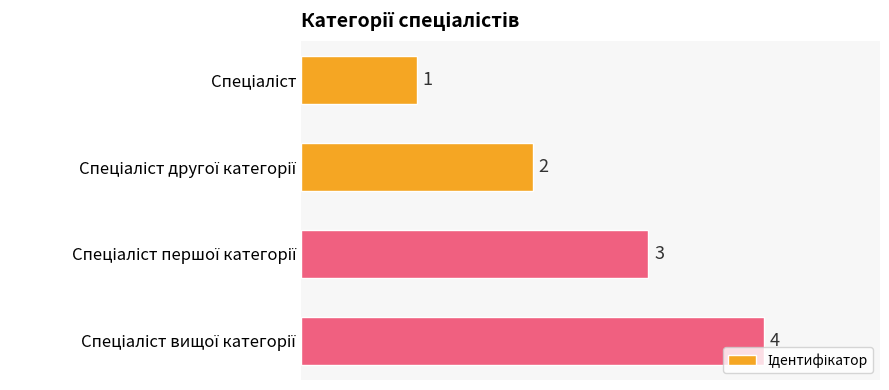

How many values are between 2 and 4?

3